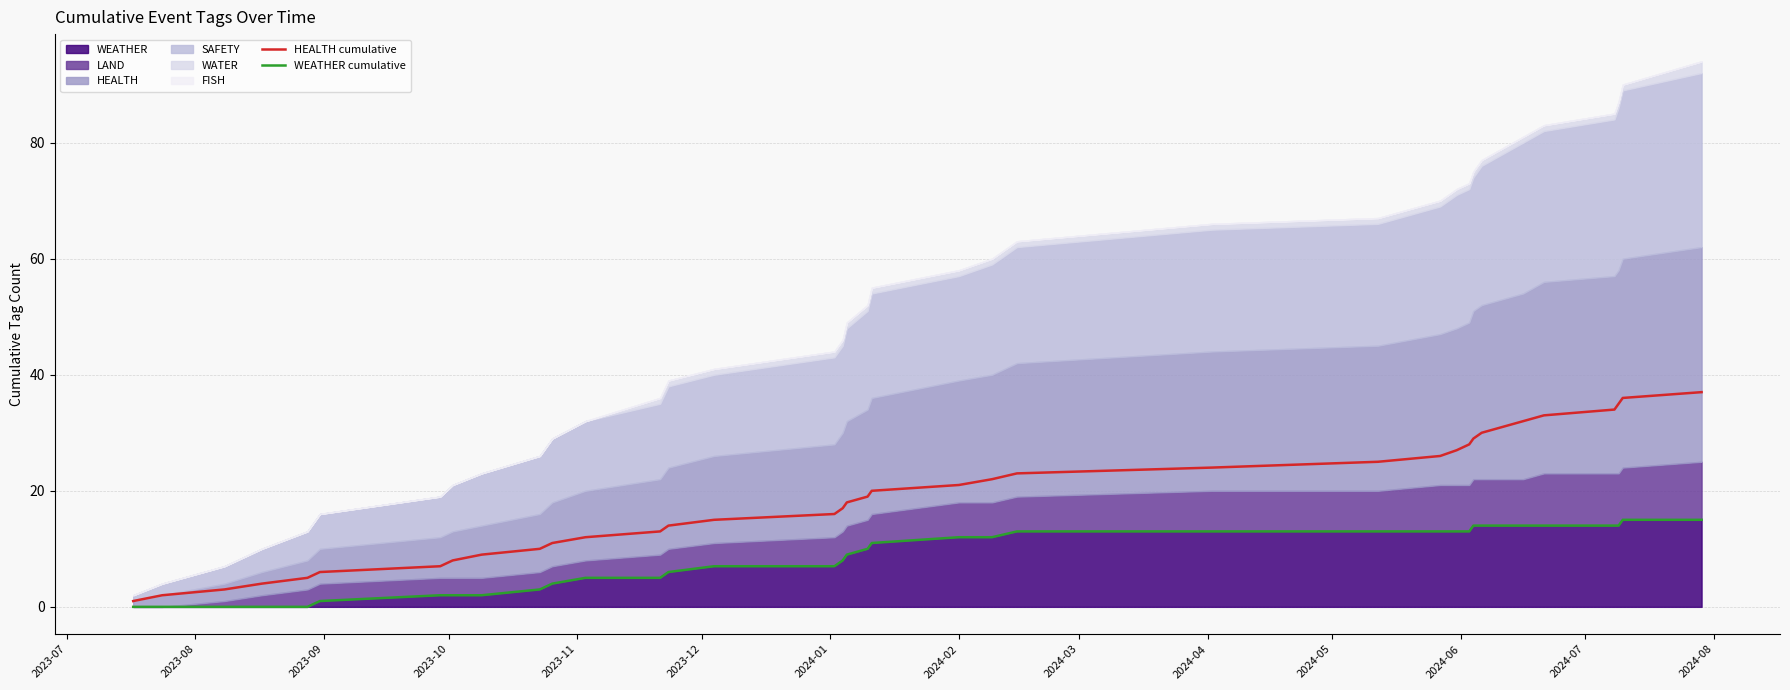

The WEATHER cumulative series shows -10 at 2023-09. True or false?

False